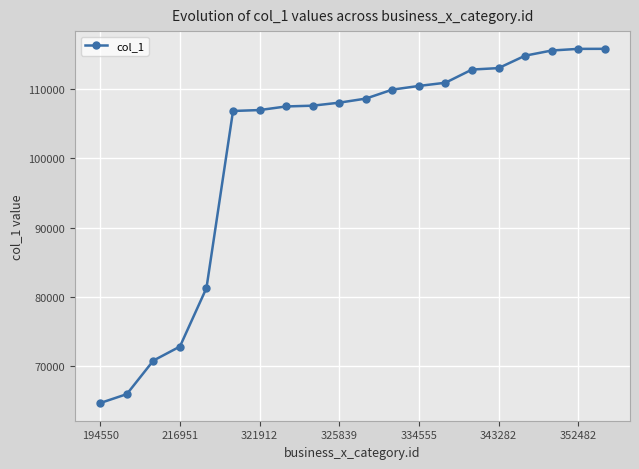

What is the maximum value shown in the chart?

115872